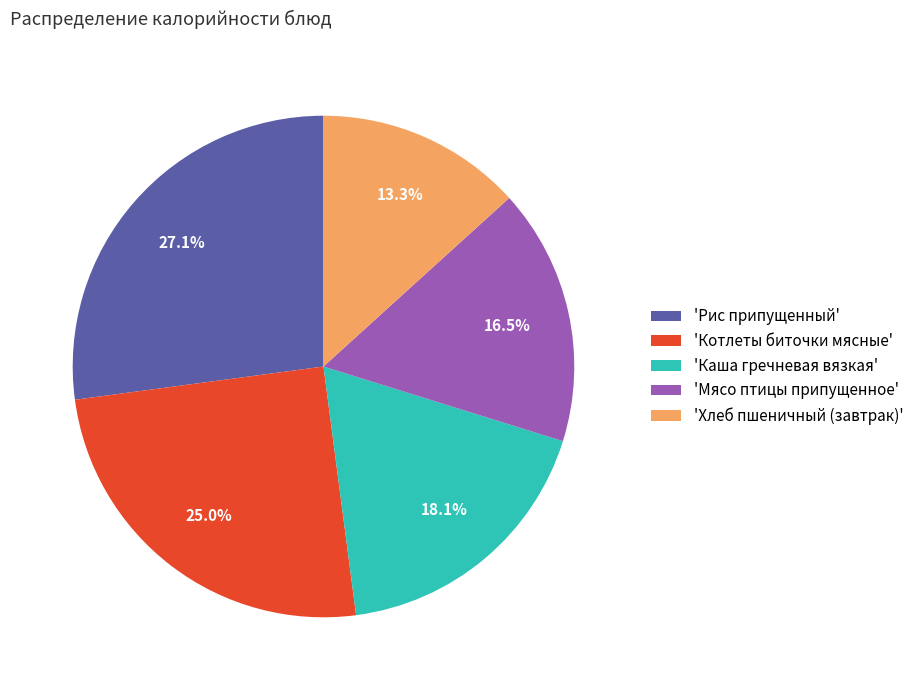

Approximately how many times larger is the value at 'Хлеб пшеничный (завтрак)' compared to 'Каша гречневая вязкая'?

0.7